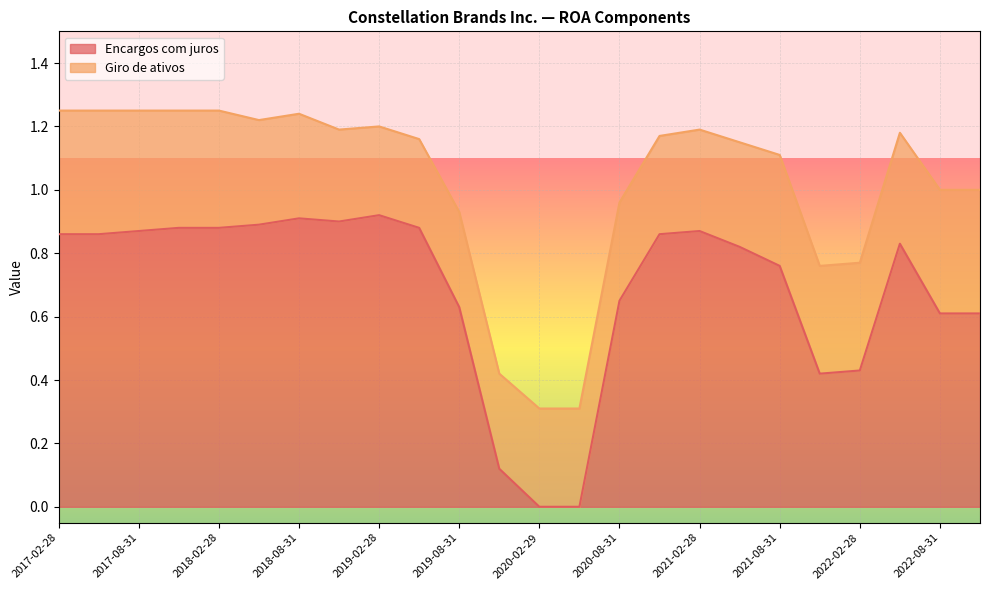

Reading right to left, transcribe all the data shown in this chart.

Encargos com juros: 2017-02-28=0.9	2017-05-31=0.9	2017-08-31=0.9	2017-11-30=0.9	2018-02-28=0.9	2018-05-31=0.9	2018-08-31=0.9	2018-11-30=0.9	2019-02-28=0.9	2019-05-31=0.9	2019-08-31=0.6	2019-11-30=0.1	2020-02-29=0.0	2020-05-31=0.0	2020-08-31=0.7	2020-11-30=0.9	2021-02-28=0.9	2021-05-31=0.8	2021-08-31=0.8	2021-11-30=0.4	2022-02-28=0.4	2022-05-31=0.8	2022-08-31=0.6	2022-11-30=0.6
Giro de ativos: 2017-02-28=0.4	2017-05-31=0.4	2017-08-31=0.4	2017-11-30=0.4	2018-02-28=0.4	2018-05-31=0.3	2018-08-31=0.3	2018-11-30=0.3	2019-02-28=0.3	2019-05-31=0.3	2019-08-31=0.3	2019-11-30=0.3	2020-02-29=0.3	2020-05-31=0.3	2020-08-31=0.3	2020-11-30=0.3	2021-02-28=0.3	2021-05-31=0.3	2021-08-31=0.3	2021-11-30=0.3	2022-02-28=0.3	2022-05-31=0.3	2022-08-31=0.4	2022-11-30=0.4